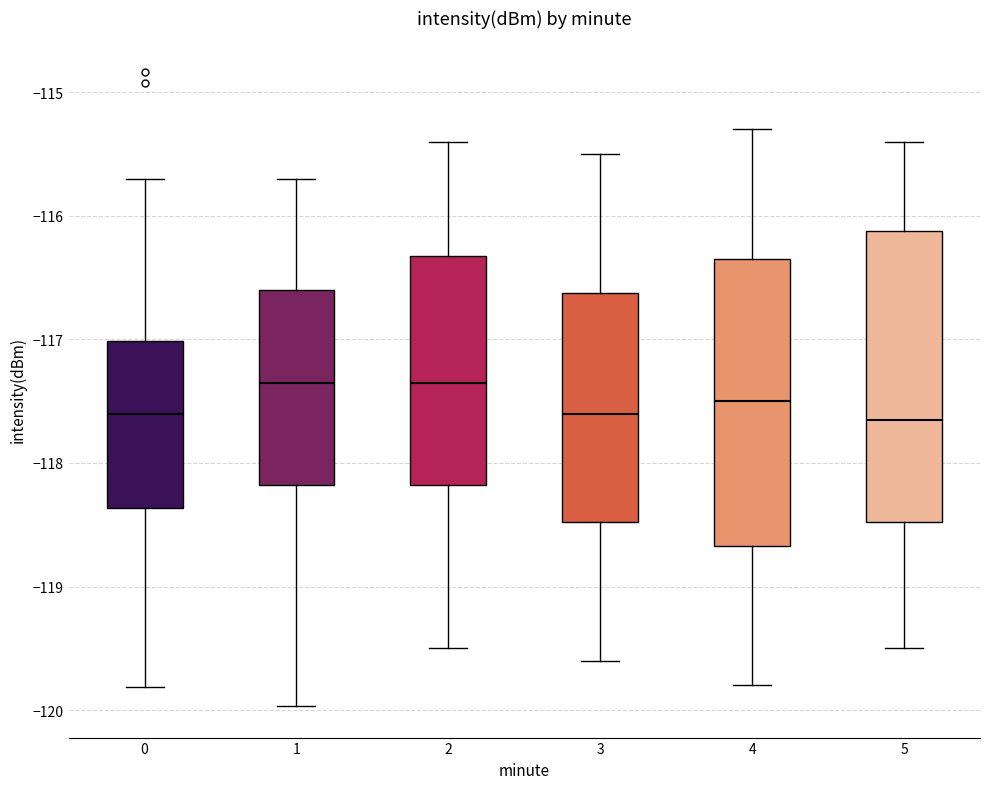

Reading left to right, read every box against the y-axis: the position of its median line, the range the box covers, and the ends of its whiskers. The values are not printed on the chart, so give them approximately, as read against the axis.

0: median -117.6, box -118.4 to -117.0, whiskers -119.8 to -115.7
1: median -117.3, box -118.2 to -116.6, whiskers -120.0 to -115.7
2: median -117.3, box -118.2 to -116.3, whiskers -119.5 to -115.4
3: median -117.6, box -118.5 to -116.6, whiskers -119.6 to -115.5
4: median -117.5, box -118.7 to -116.3, whiskers -119.8 to -115.3
5: median -117.6, box -118.5 to -116.1, whiskers -119.5 to -115.4